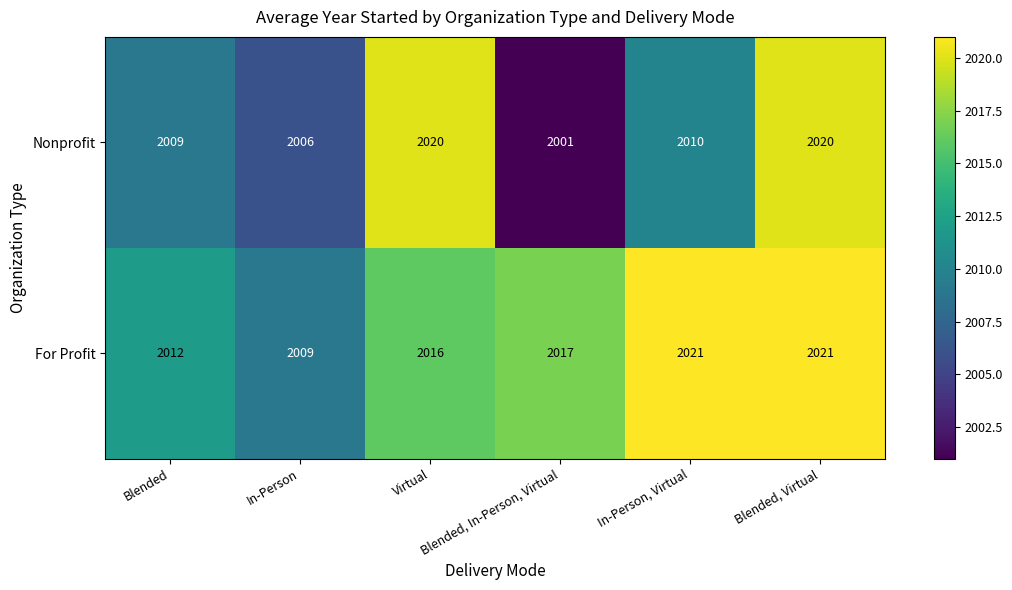

The Nonprofit series shows 2010 at In-Person, Virtual. True or false?

True